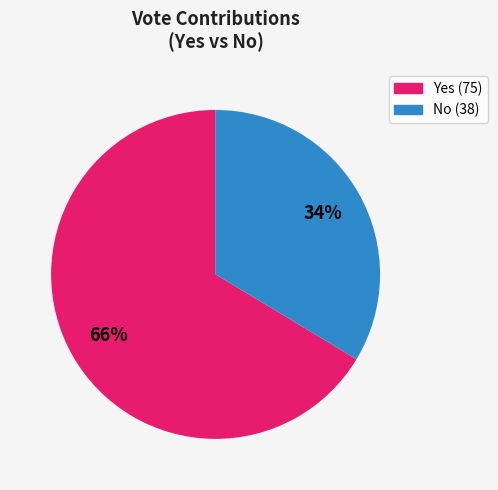

To the nearest percent, what is the average slice percentage?

50%